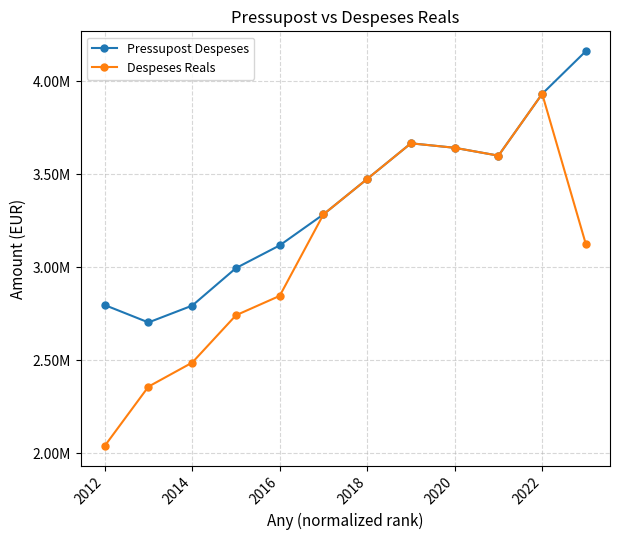

Which series has the largest total across all categories?

Pressupost Despeses